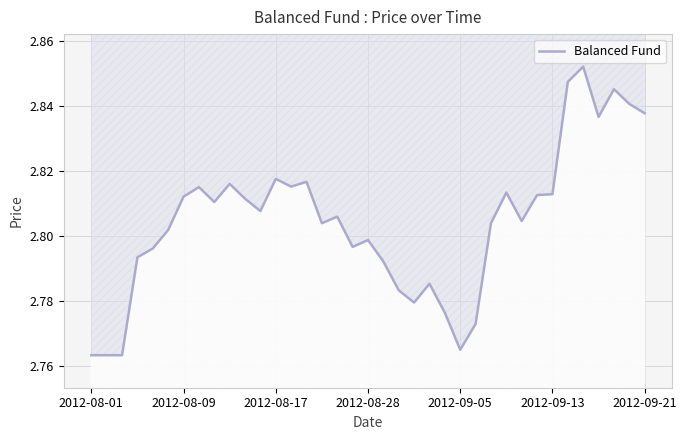

What is the greatest value displayed?

2.9